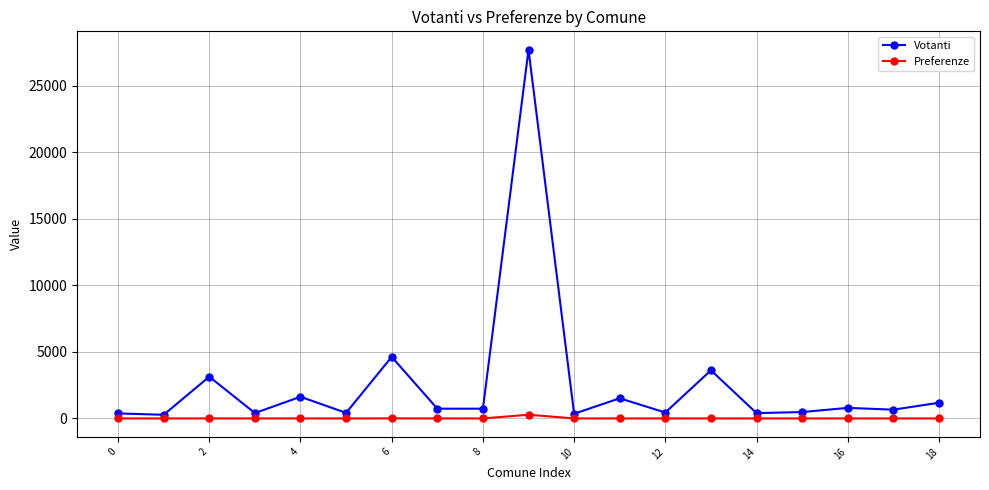

True or false: Votanti has more than 0 interior local peaks.

True